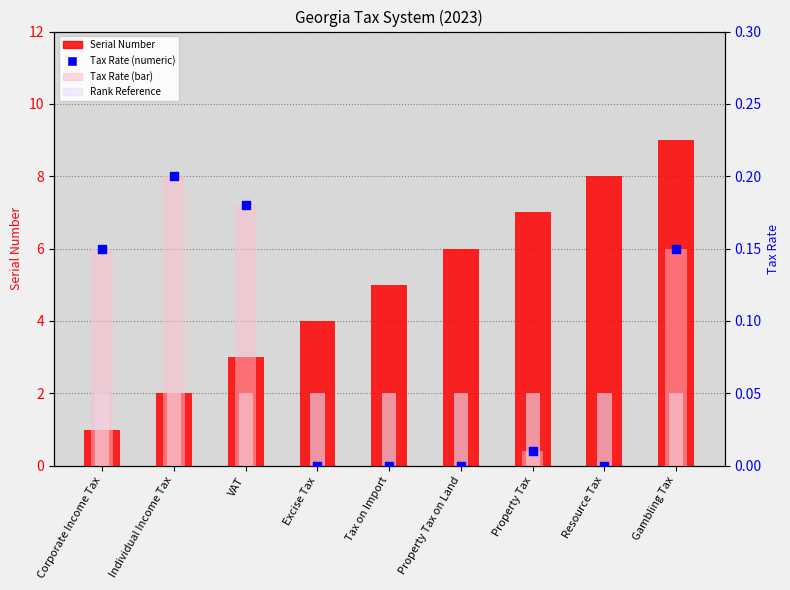

Which series contains the lowest Y value?

Tax Rate (bar)